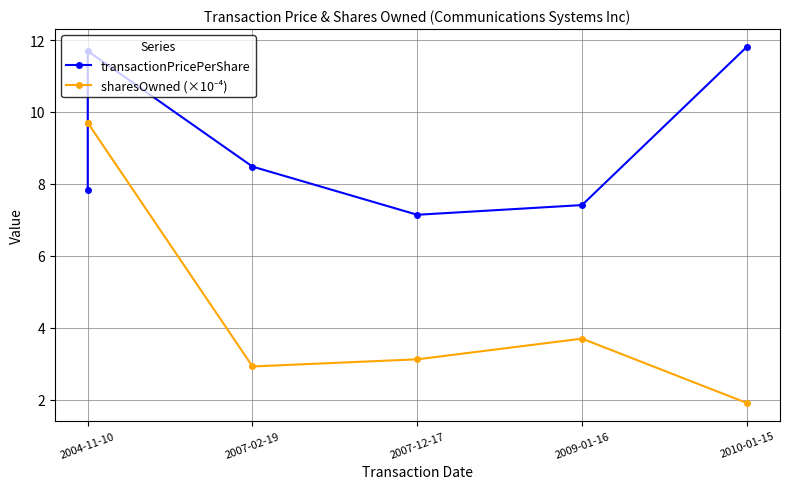

Is this an area chart (filled region under the line)?

No